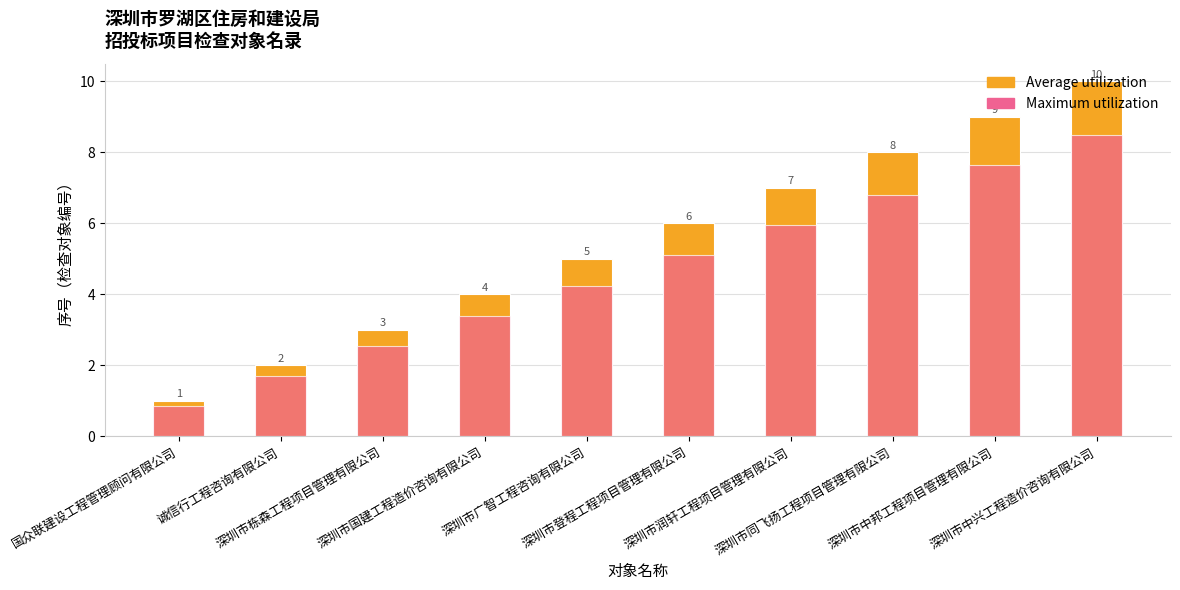

How many groups of bars are there?

10